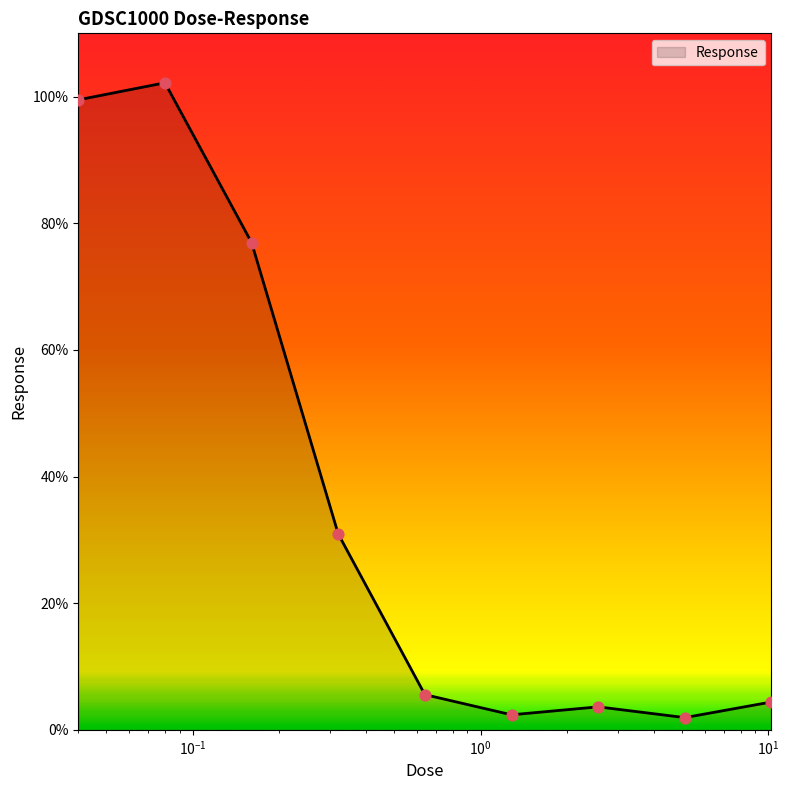

What is the difference between the maximum and minimum values?

100.3